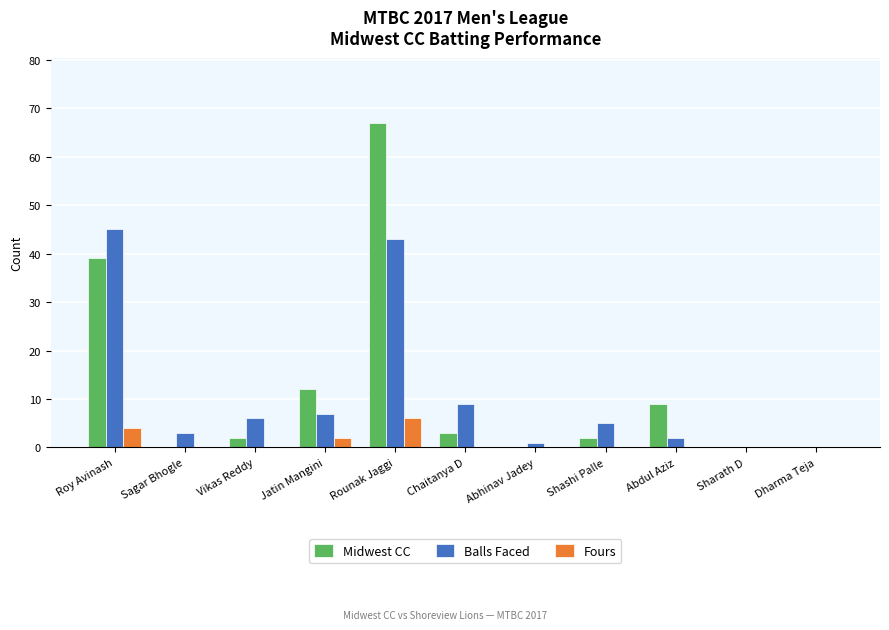

What is the difference between the Midwest CC values at Abhinav Jadey and Jatin Mangini?

12